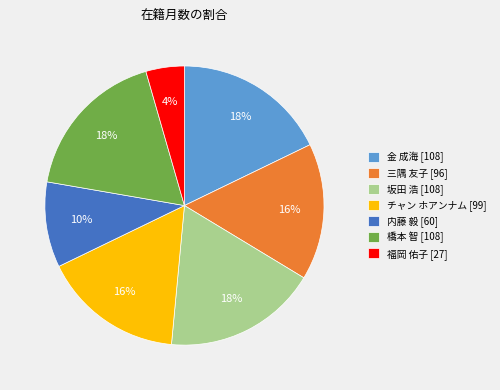

Is it true that 金 成海 [108] is 18% of the pie?

True